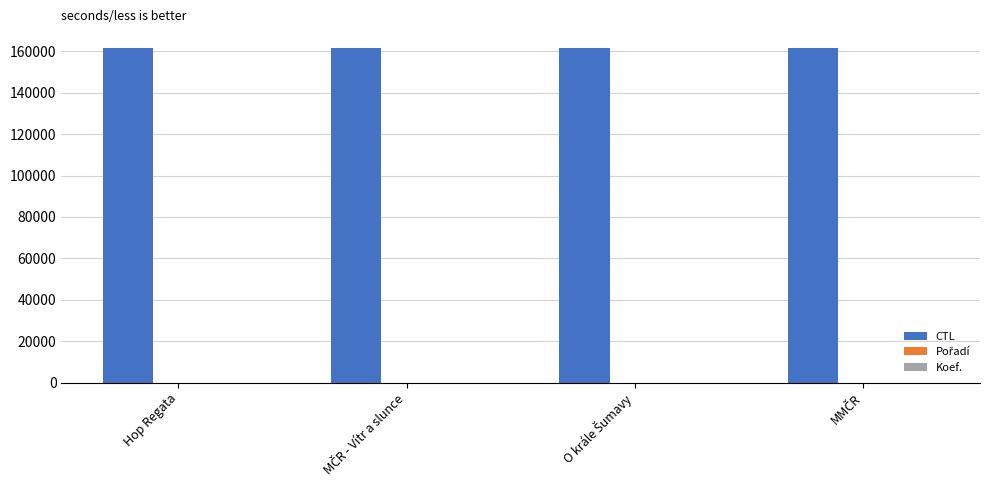

How many series are shown in this chart?

3